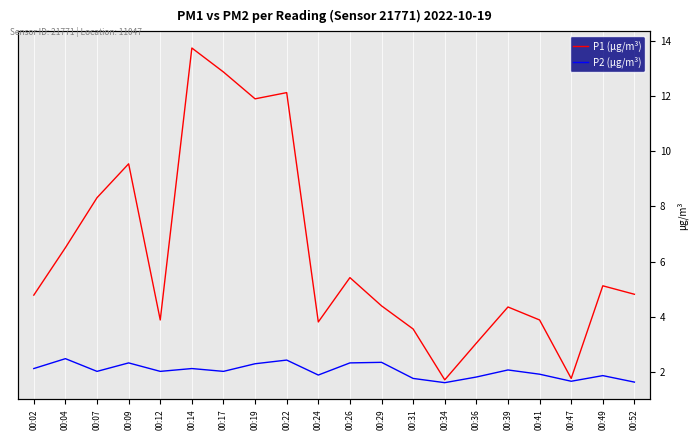

True or false: P1 (µg/m³) and P2 (µg/m³) intersect in this chart.

False